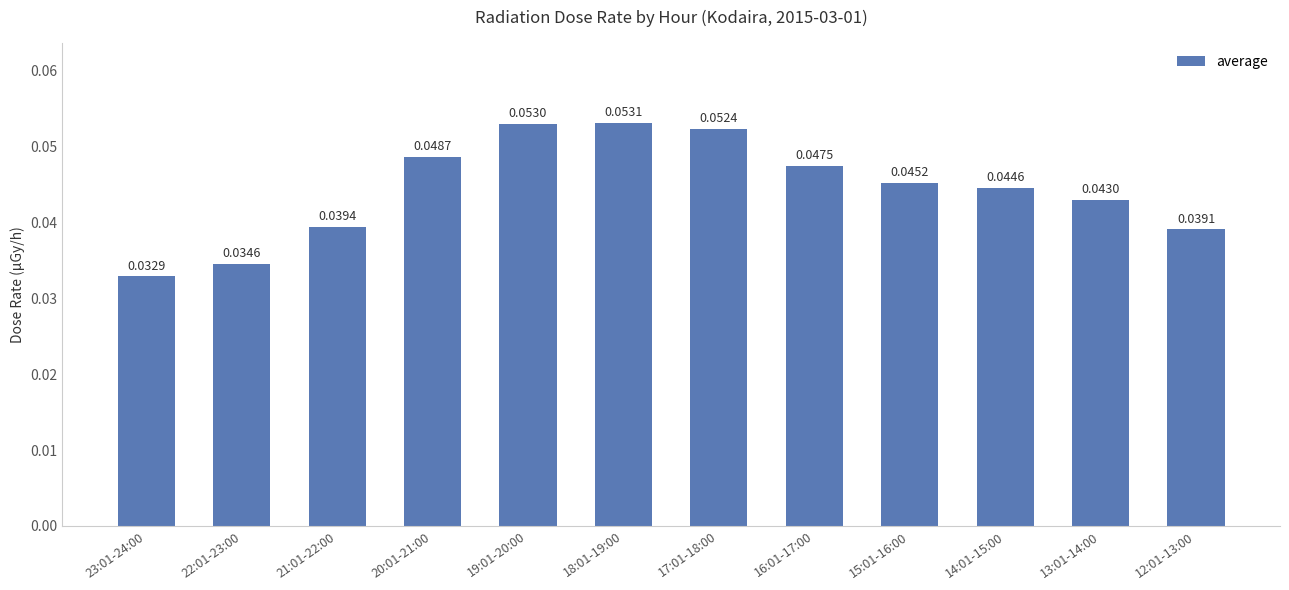

List the labels in order of value, largest first.

18:01-19:00, 19:01-20:00, 17:01-18:00, 20:01-21:00, 16:01-17:00, 15:01-16:00, 14:01-15:00, 13:01-14:00, 21:01-22:00, 12:01-13:00, 22:01-23:00, 23:01-24:00